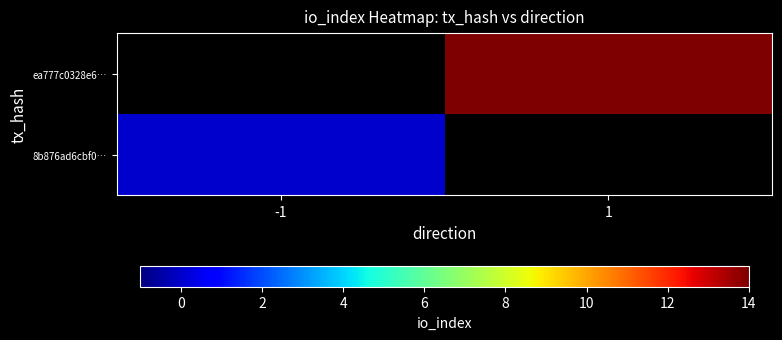

The value of ea777c0328e6… at 1 is 14.0. True or false?

True